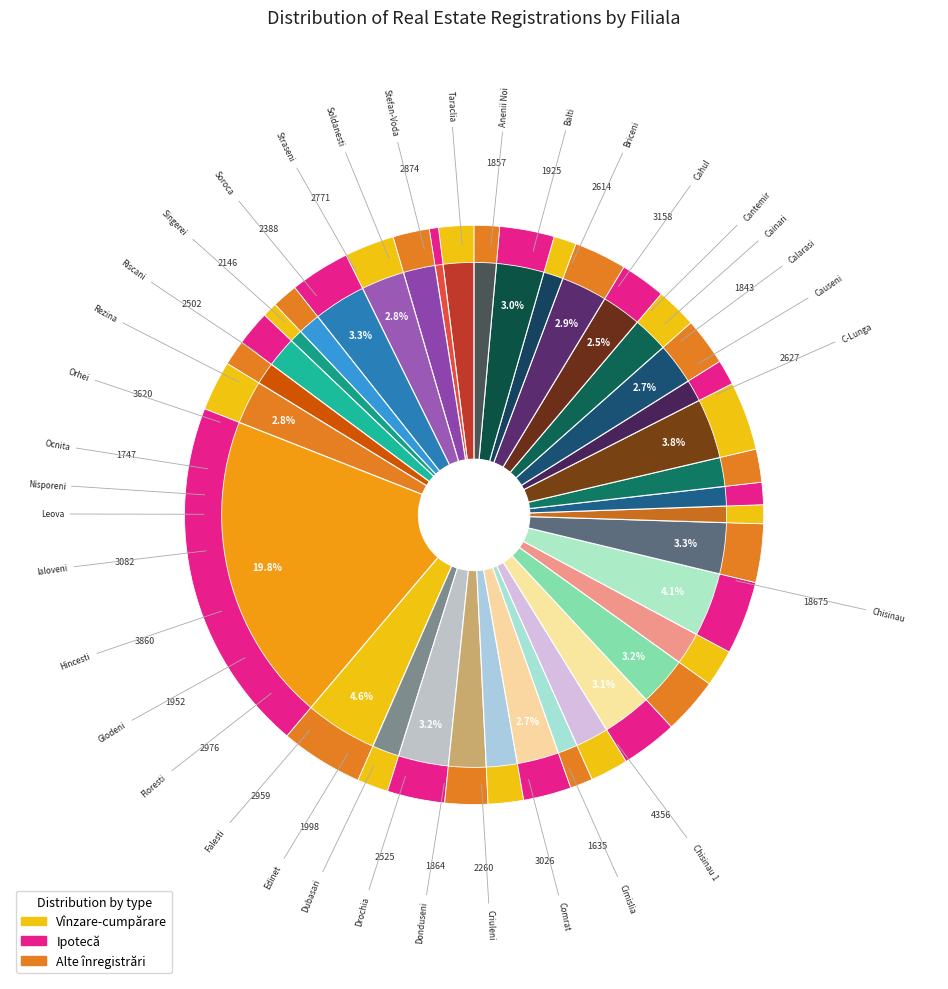

Does any single category account for the majority?

No